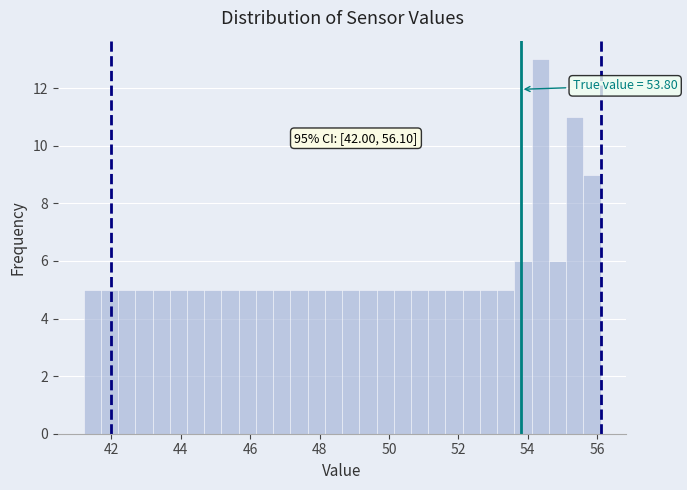

Around what value on the x-axis is the tallest bar? Give the approximate position of its centre, as read against the axis.

54.4